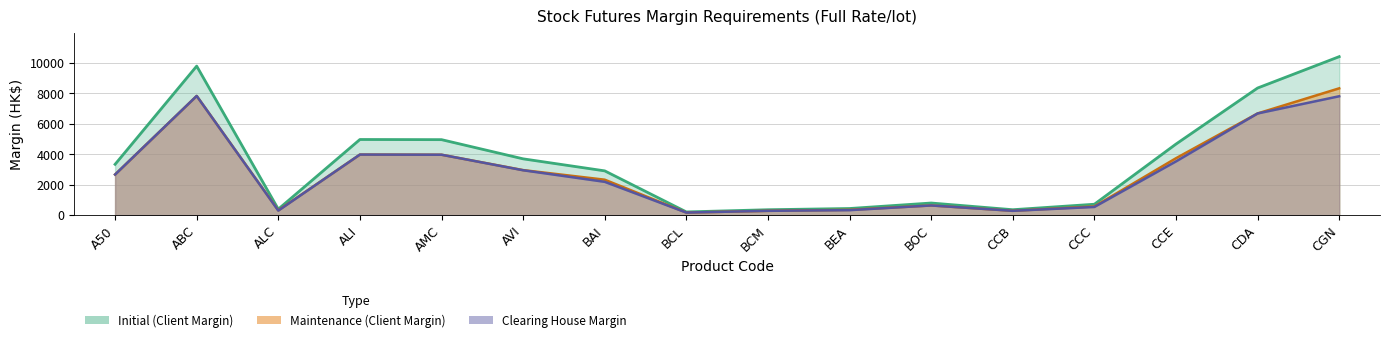

What is the spread (max minus min) of values at ALI?

990